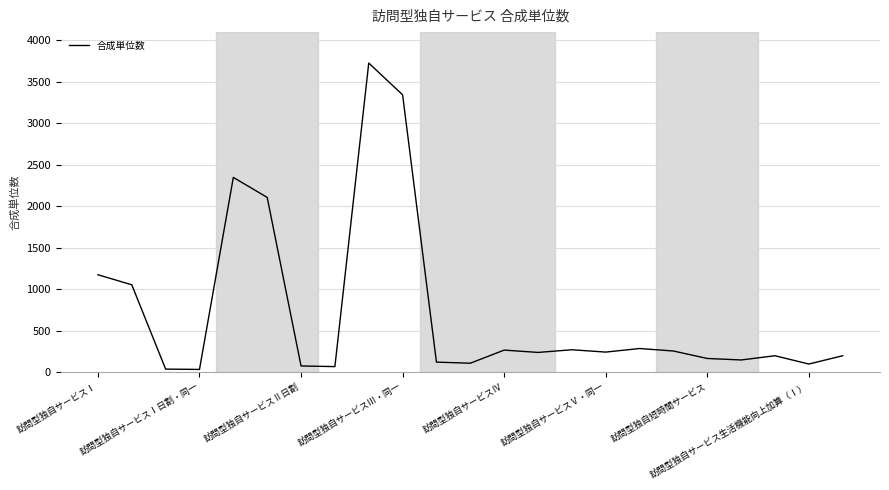

What is the maximum value shown in the chart?

3727